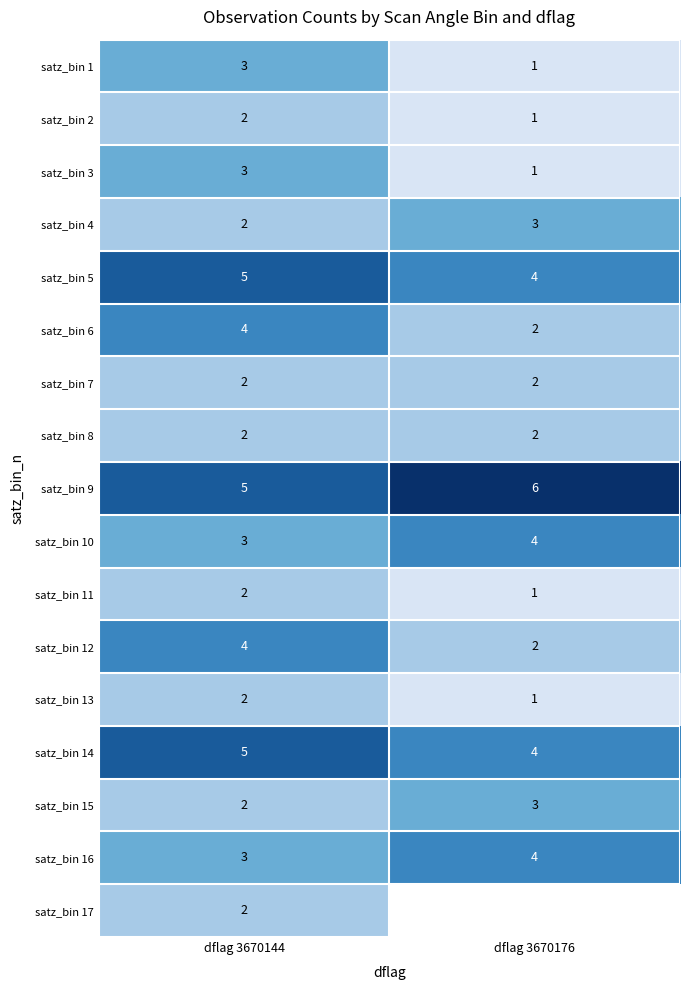

What is the sum of the satz_bin 1 values at dflag 3670144 and dflag 3670176?

4